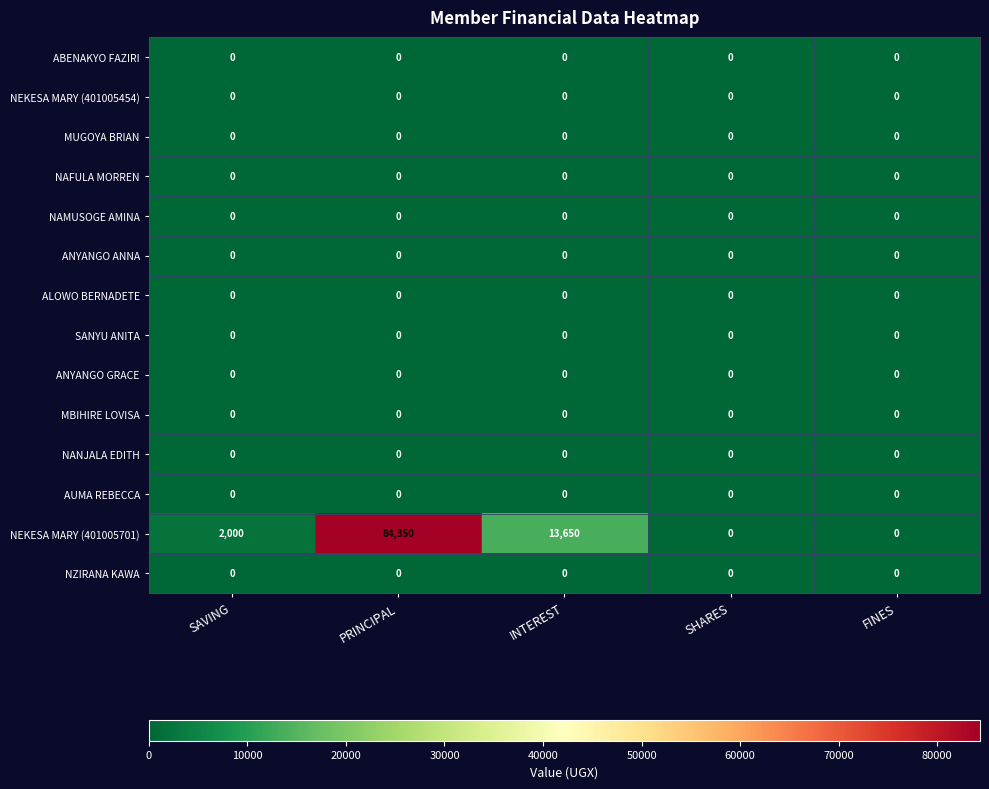

The NAFULA MORREN series shows 0 at INTEREST. True or false?

True